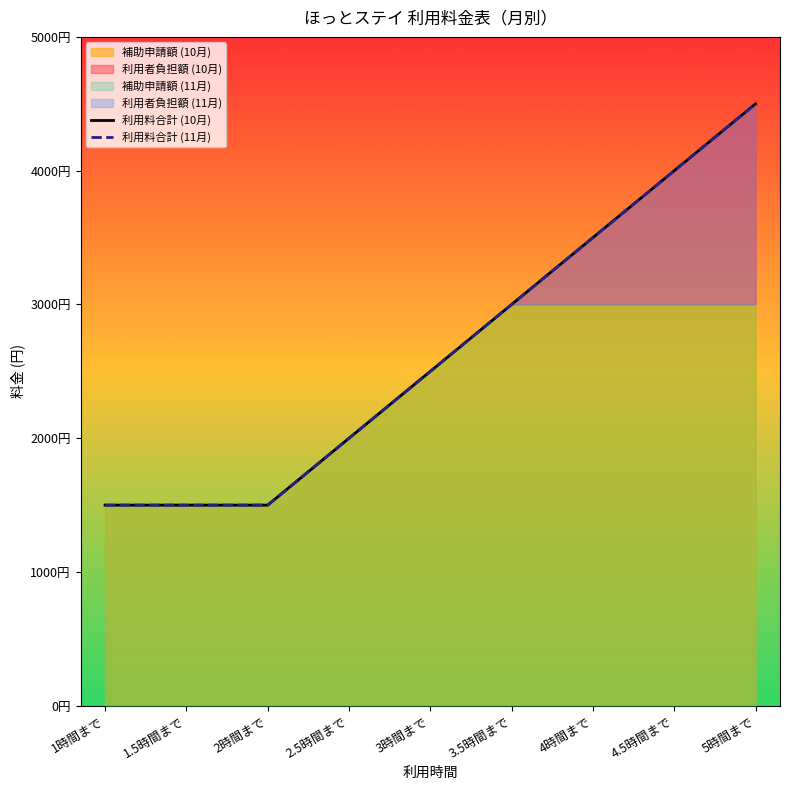

What is the average value of the 利用料合計 (11月) series?

2667